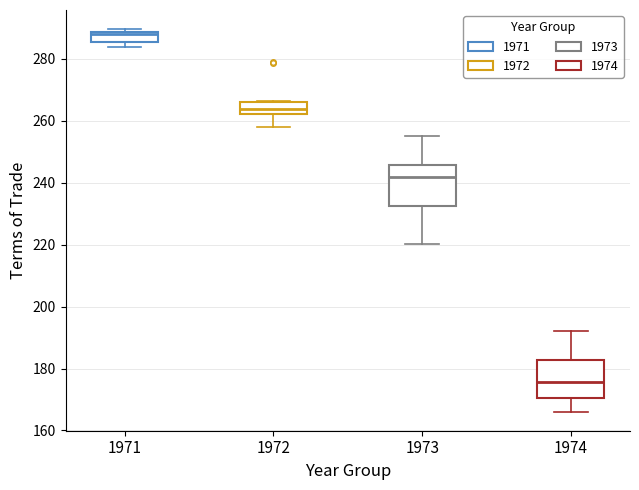

Which box has the highest median line?

1971